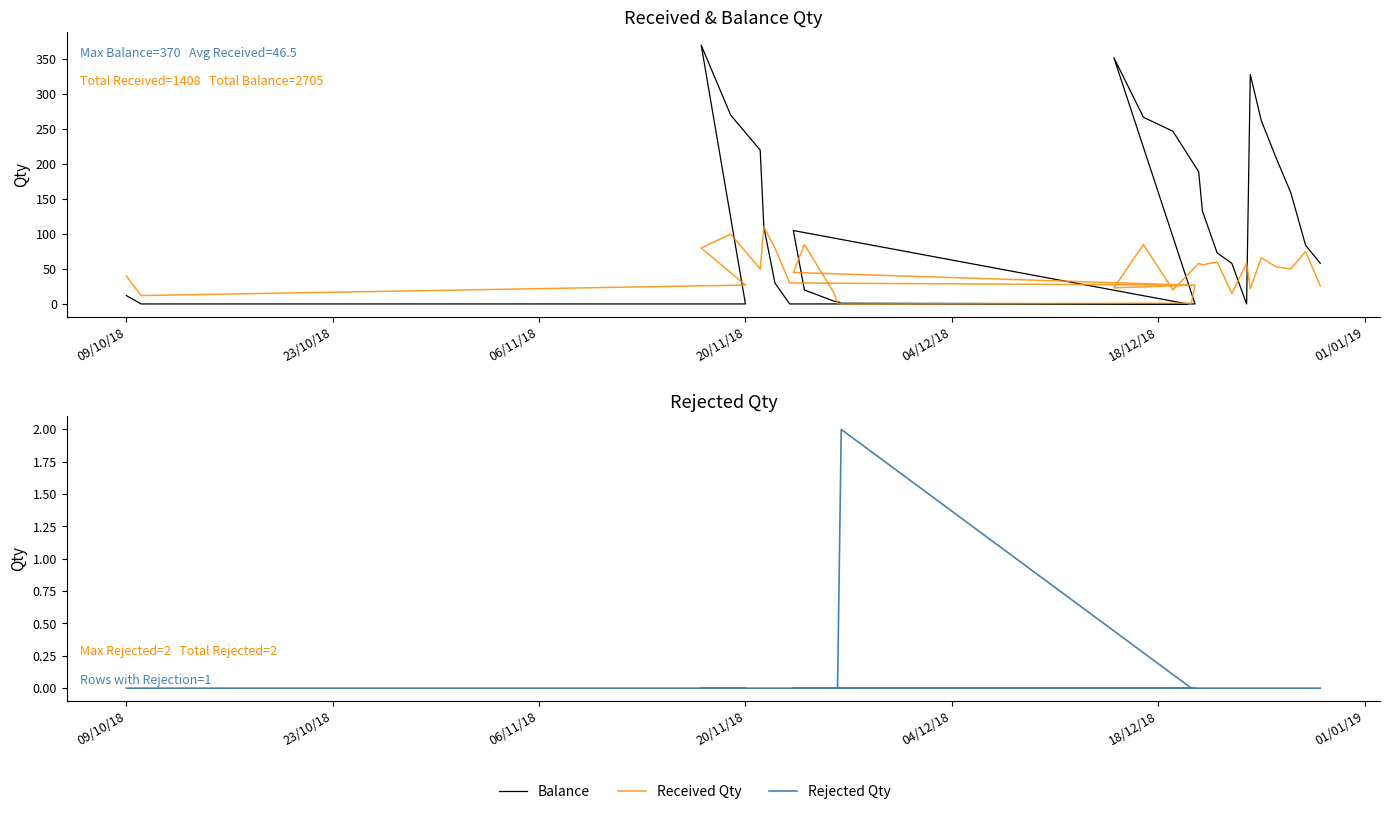

In Rejected Qty, how many points are higher than both neighbors (excluding endpoints)?

1